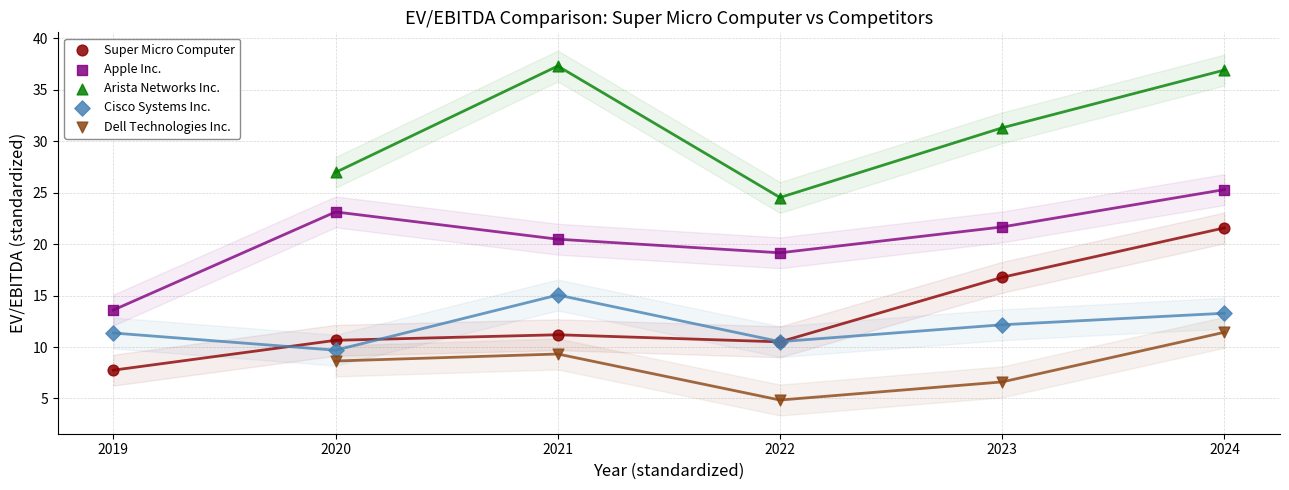

Which series reaches the maximum Y coordinate?

Arista Networks Inc.